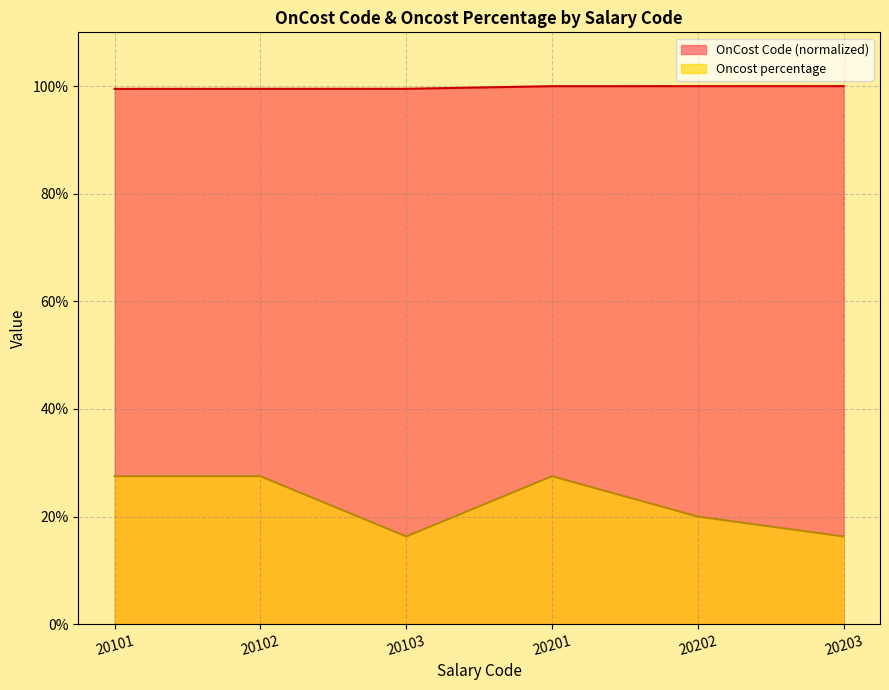

Between 20101 and 20102, which series saw the biggest shift?

OnCost Code